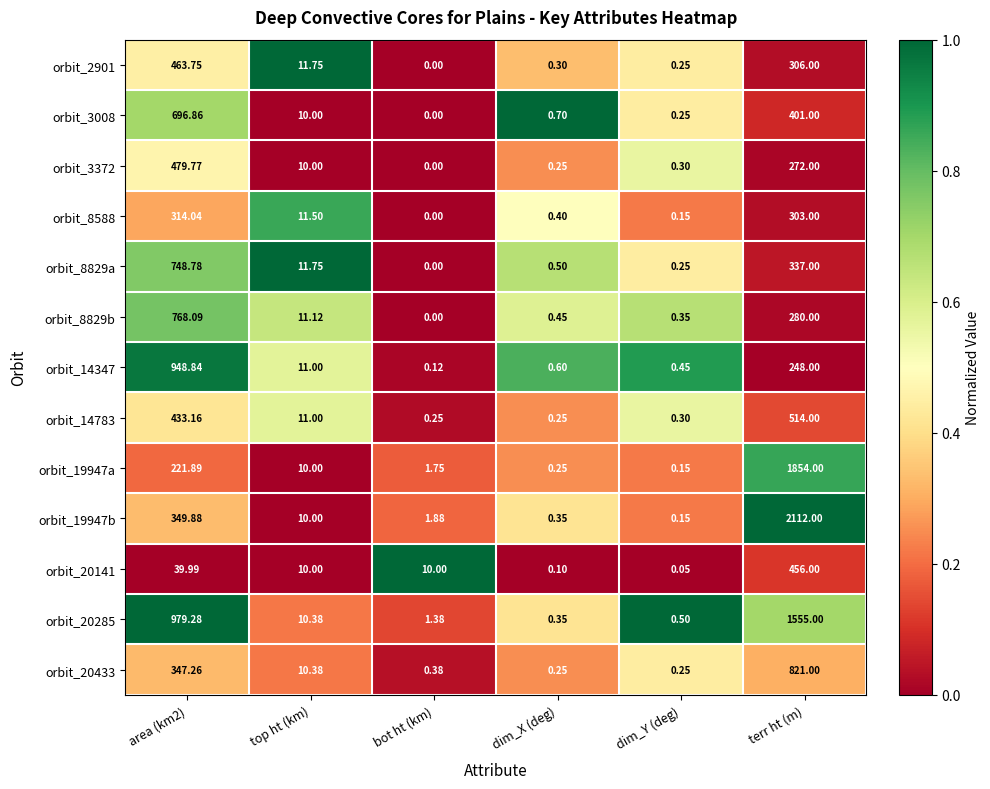

Rank the series by their maximum value, from lowest to highest.

orbit_8588, orbit_20141, orbit_2901, orbit_3372, orbit_14783, orbit_3008, orbit_8829a, orbit_8829b, orbit_20433, orbit_14347, orbit_20285, orbit_19947a, orbit_19947b